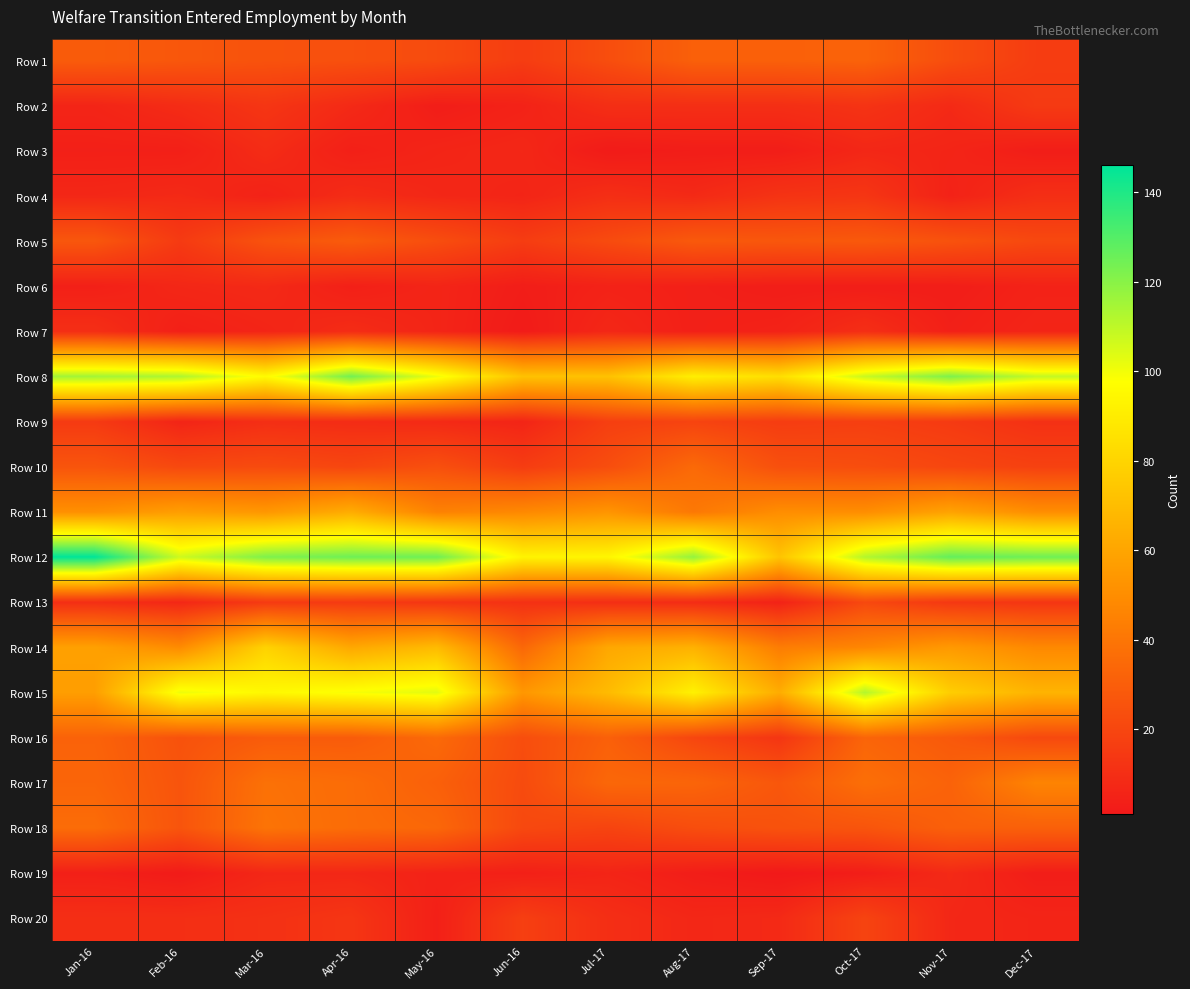

Reading left to right, what are all the values shown in this chart?

Row 1: Jan-16=29	Feb-16=27	Mar-16=25	Apr-16=24	May-16=22	Jun-16=16	Jul-17=23	Aug-17=31	Sep-17=31	Oct-17=32	Nov-17=23	Dec-17=16
Row 2: Jan-16=6	Feb-16=9	Mar-16=13	Apr-16=8	May-16=3	Jun-16=5	Jul-17=10	Aug-17=10	Sep-17=10	Oct-17=12	Nov-17=8	Dec-17=15
Row 3: Jan-16=4	Feb-16=4	Mar-16=9	Apr-16=4	May-16=6	Jun-16=7	Jul-17=2	Aug-17=3	Sep-17=3	Oct-17=7	Nov-17=6	Dec-17=3
Row 4: Jan-16=7	Feb-16=8	Mar-16=5	Apr-16=9	May-16=7	Jun-16=6	Jul-17=10	Aug-17=8	Sep-17=12	Oct-17=13	Nov-17=5	Dec-17=10
Row 5: Jan-16=27	Feb-16=15	Mar-16=25	Apr-16=29	May-16=23	Jun-16=16	Jul-17=22	Aug-17=28	Sep-17=27	Oct-17=28	Nov-17=25	Dec-17=21
Row 6: Jan-16=4	Feb-16=7	Mar-16=8	Apr-16=4	May-16=6	Jun-16=3	Jul-17=5	Aug-17=4	Sep-17=3	Oct-17=3	Nov-17=3	Dec-17=5
Row 7: Jan-16=10	Feb-16=4	Mar-16=6	Apr-16=9	May-16=6	Jun-16=2	Jul-17=7	Aug-17=4	Sep-17=5	Oct-17=10	Nov-17=4	Dec-17=6
Row 8: Jan-16=115	Feb-16=113	Mar-16=96	Apr-16=124	May-16=101	Jun-16=72	Jul-17=72	Aug-17=91	Sep-17=84	Oct-17=108	Nov-17=122	Dec-17=109
Row 9: Jan-16=15	Feb-16=6	Mar-16=10	Apr-16=9	May-16=8	Jun-16=6	Jul-17=17	Aug-17=19	Sep-17=16	Oct-17=17	Nov-17=15	Dec-17=11
Row 10: Jan-16=26	Feb-16=21	Mar-16=22	Apr-16=20	May-16=24	Jun-16=16	Jul-17=23	Aug-17=35	Sep-17=24	Oct-17=23	Nov-17=20	Dec-17=18
Row 11: Jan-16=51	Feb-16=57	Mar-16=54	Apr-16=63	May-16=45	Jun-16=48	Jul-17=53	Aug-17=41	Sep-17=50	Oct-17=50	Nov-17=59	Dec-17=50
Row 12: Jan-16=146	Feb-16=107	Mar-16=122	Apr-16=125	May-16=125	Jun-16=93	Jul-17=94	Aug-17=118	Sep-17=73	Oct-17=112	Nov-17=127	Dec-17=125
Row 13: Jan-16=10	Feb-16=7	Mar-16=15	Apr-16=15	May-16=13	Jun-16=11	Jul-17=10	Aug-17=9	Sep-17=5	Oct-17=21	Nov-17=14	Dec-17=13
Row 14: Jan-16=58	Feb-16=49	Mar-16=79	Apr-16=61	May-16=69	Jun-16=34	Jul-17=61	Aug-17=65	Sep-17=43	Oct-17=47	Nov-17=55	Dec-17=48
Row 15: Jan-16=57	Feb-16=101	Mar-16=95	Apr-16=99	May-16=103	Jun-16=54	Jul-17=69	Aug-17=92	Sep-17=63	Oct-17=112	Nov-17=77	Dec-17=66
Row 16: Jan-16=32	Feb-16=25	Mar-16=29	Apr-16=29	May-16=35	Jun-16=23	Jul-17=31	Aug-17=20	Sep-17=13	Oct-17=33	Nov-17=28	Dec-17=21
Row 17: Jan-16=33	Feb-16=26	Mar-16=38	Apr-16=36	May-16=31	Jun-16=22	Jul-17=34	Aug-17=33	Sep-17=27	Oct-17=37	Nov-17=32	Dec-17=46
Row 18: Jan-16=36	Feb-16=26	Mar-16=39	Apr-16=36	May-16=34	Jun-16=21	Jul-17=19	Aug-17=23	Sep-17=25	Oct-17=26	Nov-17=31	Dec-17=31
Row 19: Jan-16=4	Feb-16=2	Mar-16=7	Apr-16=7	May-16=5	Jun-16=4	Jul-17=6	Aug-17=3	Sep-17=1	Oct-17=3	Nov-17=8	Dec-17=3
Row 20: Jan-16=10	Feb-16=10	Mar-16=11	Apr-16=13	May-16=4	Jun-16=17	Jul-17=10	Aug-17=7	Sep-17=8	Oct-17=19	Nov-17=7	Dec-17=6